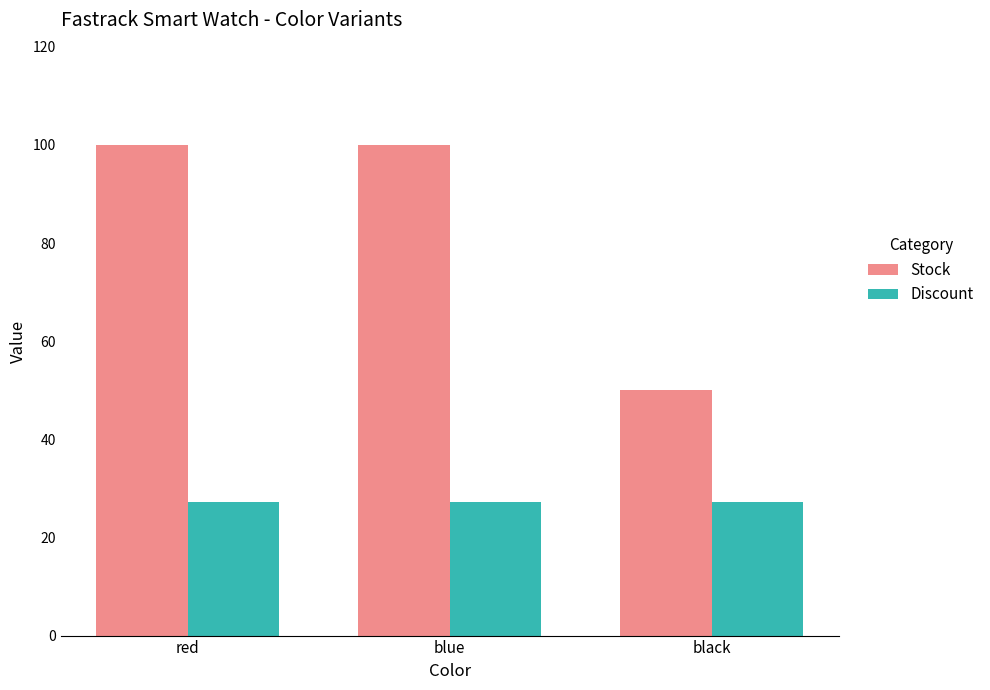

Which series changed the most between blue and black?

Stock